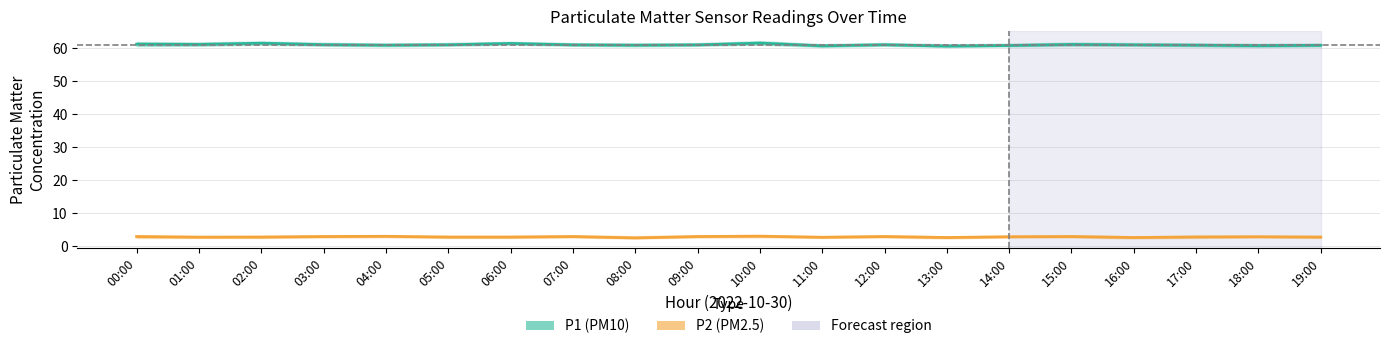

Is it true that P2 (PM2.5) equals 2.7 at 16:00?

True